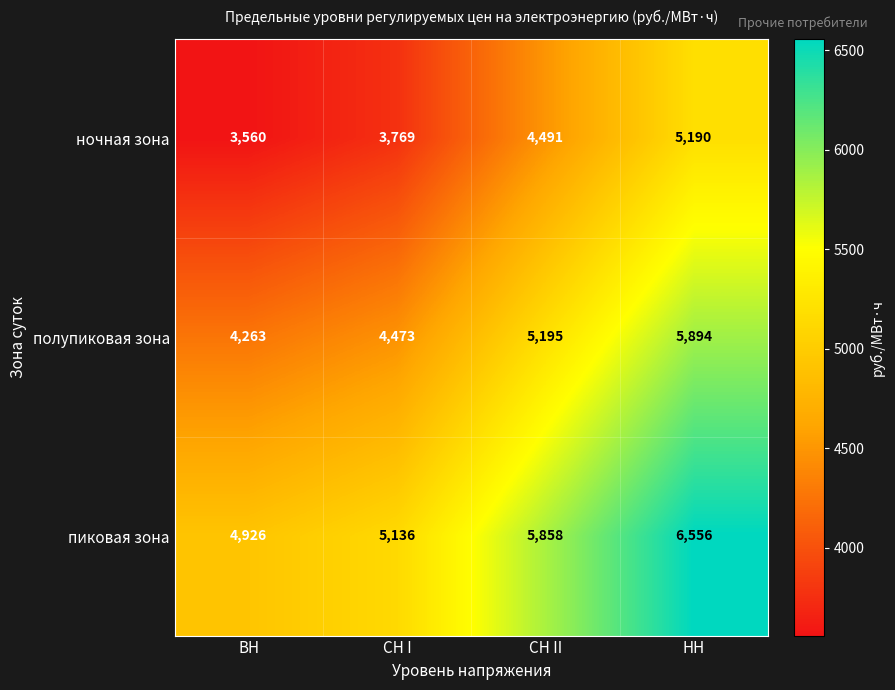

What is the smallest value displayed?

3560